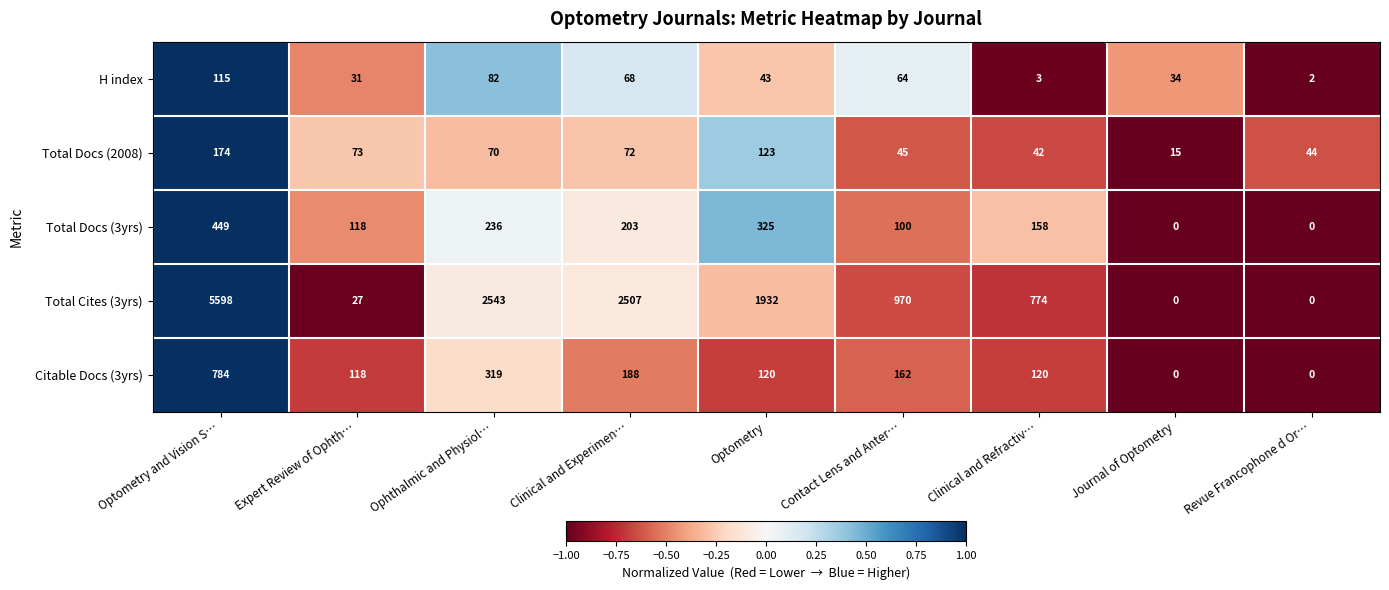

How many categories are shown in the chart?

9